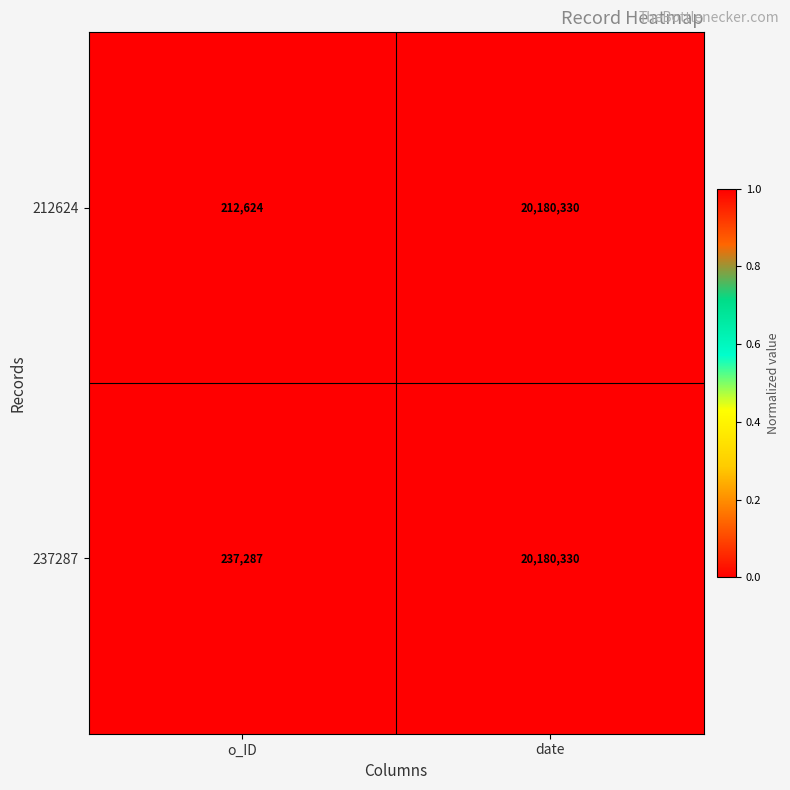

Which series changed the most between o_ID and date?

212624